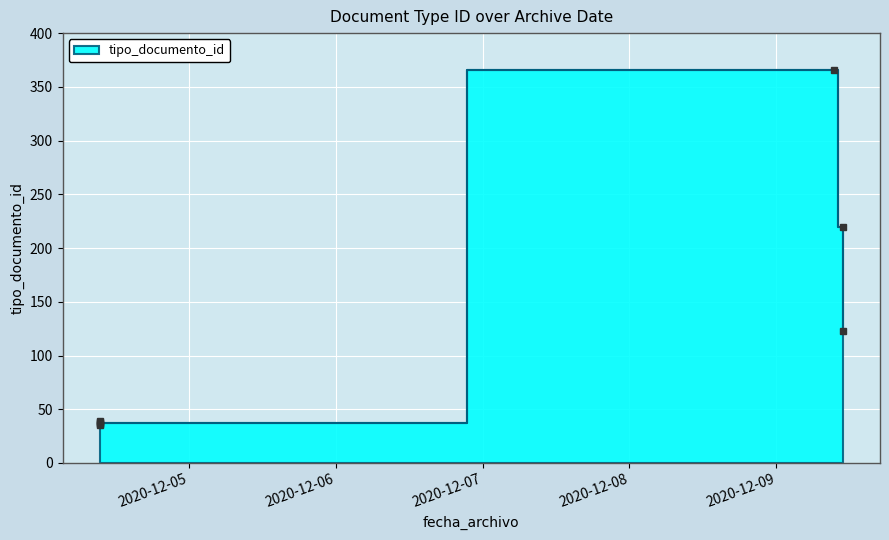

At which category does the data reach its first local peak?

2020-12-04 09:28:43